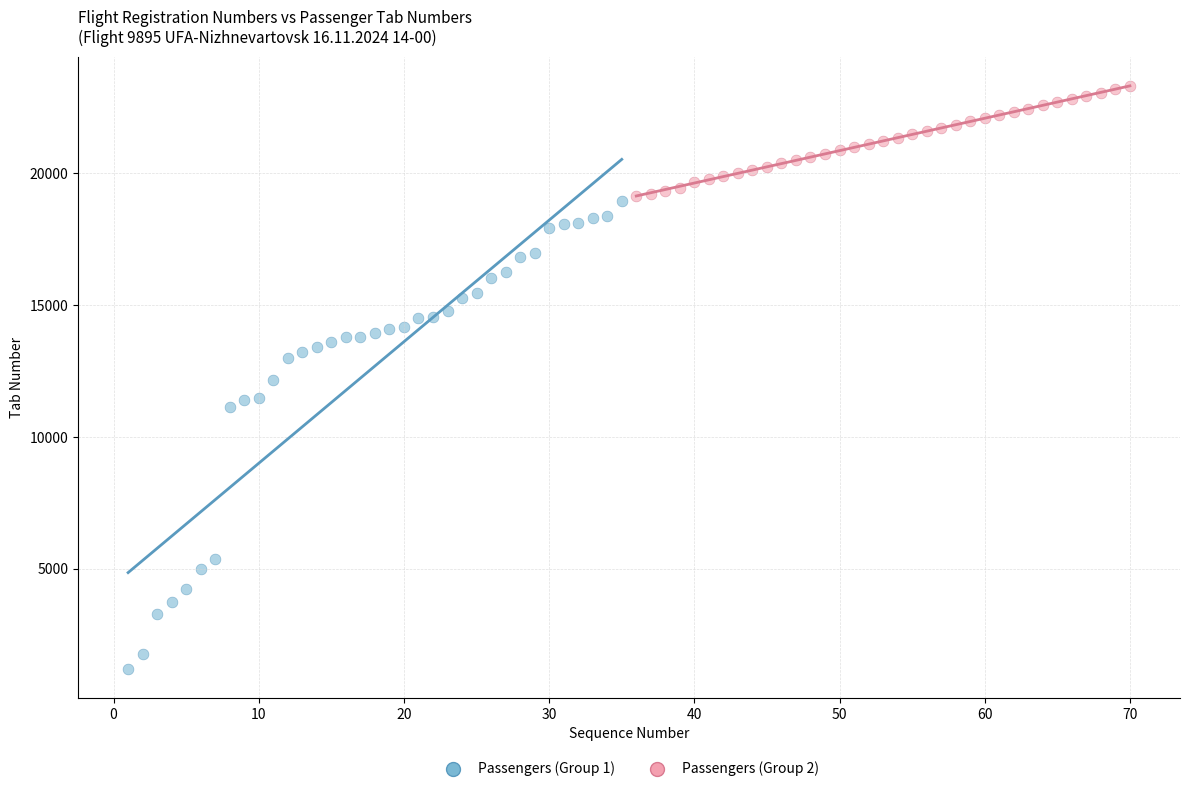

Which series reaches the maximum Y coordinate?

Passengers (Group 2)